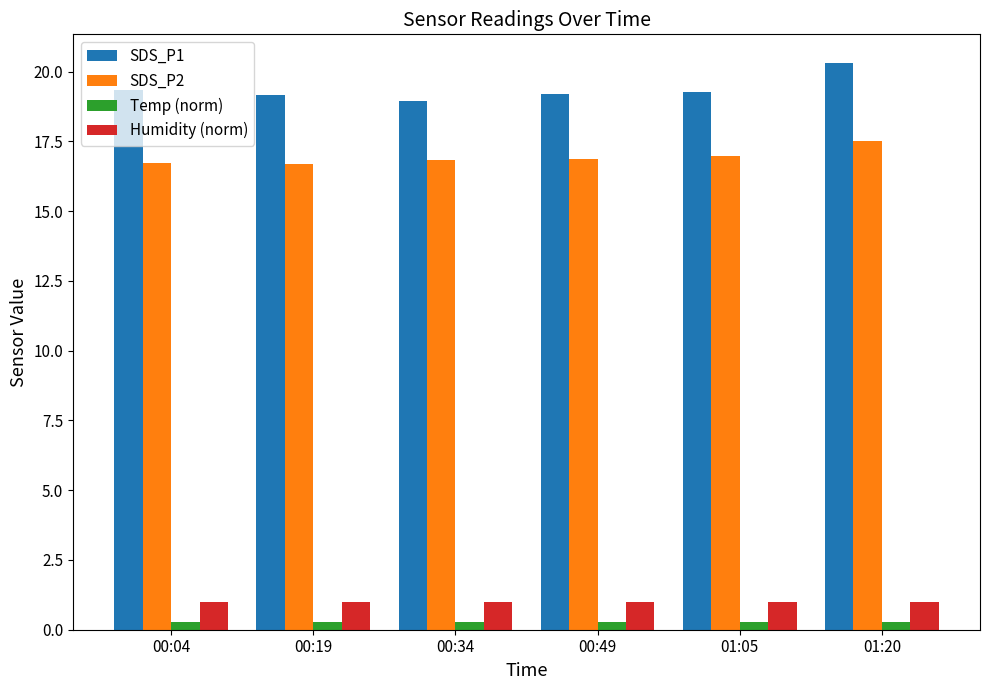

True or false: SDS_P2 has a value of 29.7 at 00:34.

False